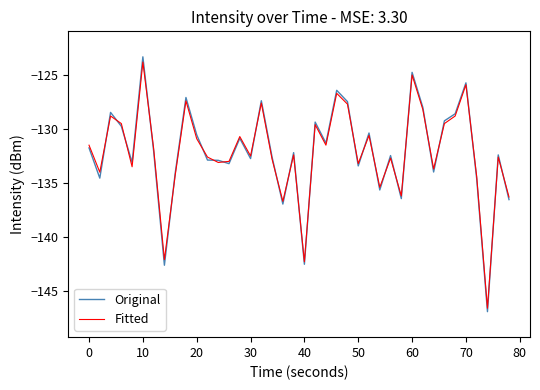

What is the highest value of the Fitted series?

-123.8